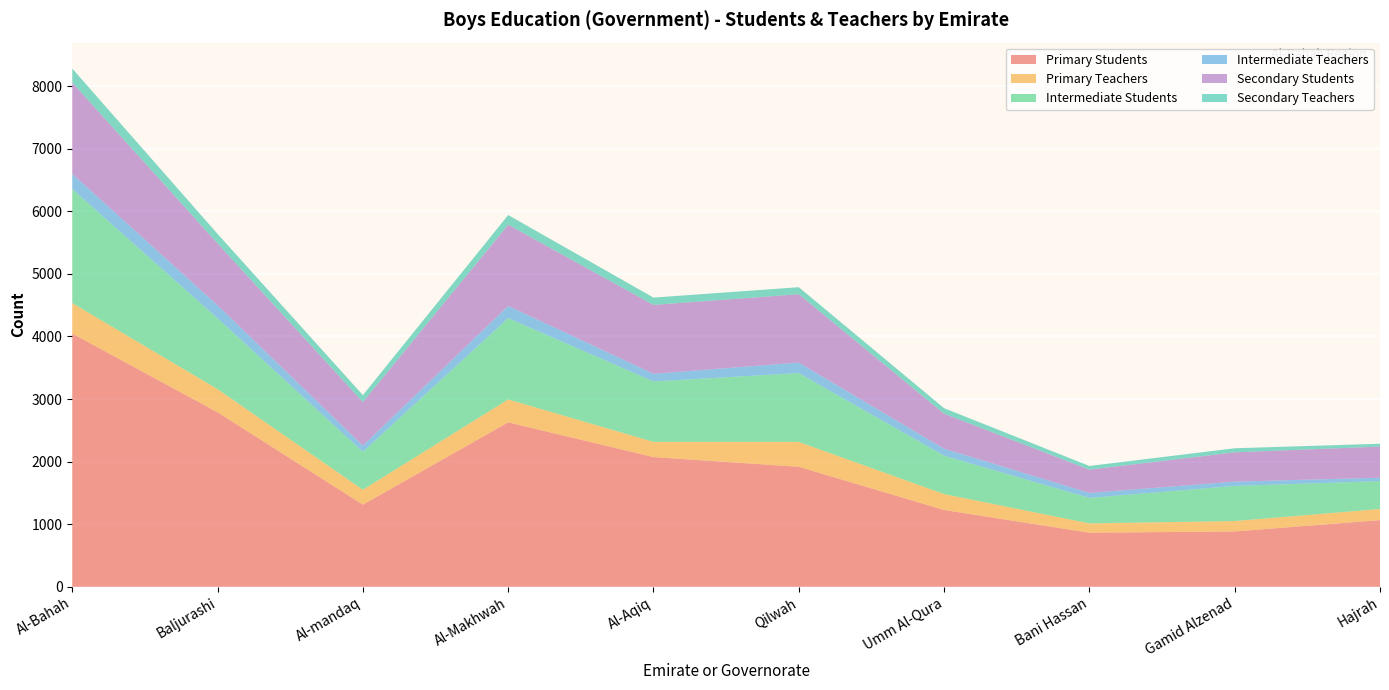

Reading left to right, transcribe all the data shown in this chart.

Primary Students: Al-Bahah=4046	Baljurashi=2789	Al-mandaq=1313	Al-Makhwah=2628	Al-Aqiq=2073	Qilwah=1918	Umm Al-Qura=1228	Bani Hassan=865	Gamid Alzenad=885	Hajrah=1066
Primary Teachers: Al-Bahah=487	Baljurashi=369	Al-mandaq=238	Al-Makhwah=366	Al-Aqiq=243	Qilwah=397	Umm Al-Qura=254	Bani Hassan=149	Gamid Alzenad=166	Hajrah=178
Intermediate Students: Al-Bahah=1821	Baljurashi=1132	Al-mandaq=605	Al-Makhwah=1299	Al-Aqiq=965	Qilwah=1100	Umm Al-Qura=613	Bani Hassan=407	Gamid Alzenad=561	Hajrah=445
Intermediate Teachers: Al-Bahah=243	Baljurashi=208	Al-mandaq=101	Al-Makhwah=195	Al-Aqiq=123	Qilwah=168	Umm Al-Qura=112	Bani Hassan=80	Gamid Alzenad=69	Hajrah=54
Secondary Students: Al-Bahah=1459	Baljurashi=988	Al-mandaq=695	Al-Makhwah=1297	Al-Aqiq=1100	Qilwah=1092	Umm Al-Qura=559	Bani Hassan=372	Gamid Alzenad=468	Hajrah=498
Secondary Teachers: Al-Bahah=224	Baljurashi=152	Al-mandaq=111	Al-Makhwah=155	Al-Aqiq=117	Qilwah=112	Umm Al-Qura=88	Bani Hassan=58	Gamid Alzenad=65	Hajrah=45